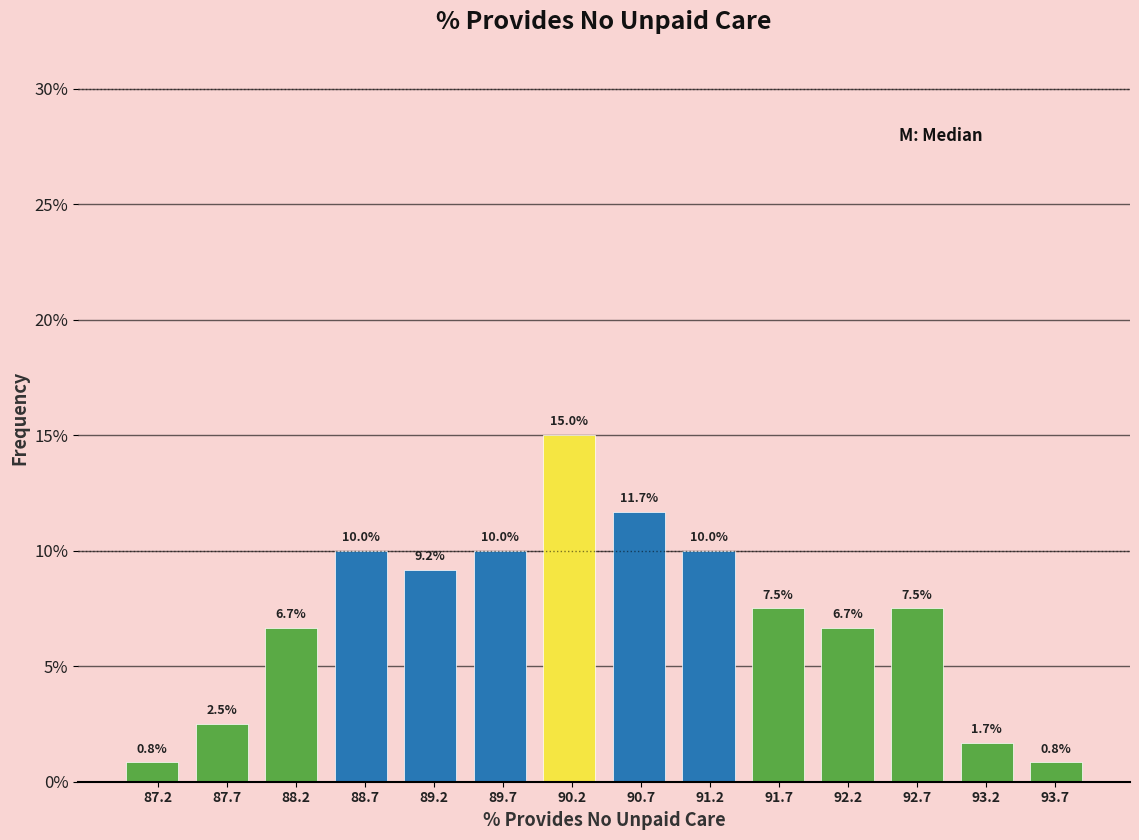

Reading left to right, transcribe this chart: for each bar, give the range it covers on the x-axis and its height. The bar edges are not printed on the chart, so give them approximately, as read against the axis.

86.90 to 87.40: 0.8
87.40 to 87.90: 2.5
87.90 to 88.40: 6.7
88.40 to 88.90: 10.0
88.90 to 89.40: 9.2
89.40 to 89.95: 10.0
89.95 to 90.45: 15.0
90.45 to 90.95: 11.7
90.95 to 91.45: 10.0
91.45 to 91.95: 7.5
91.95 to 92.45: 6.7
92.45 to 92.95: 7.5
92.95 to 93.45: 1.7
93.45 to 93.95: 0.8